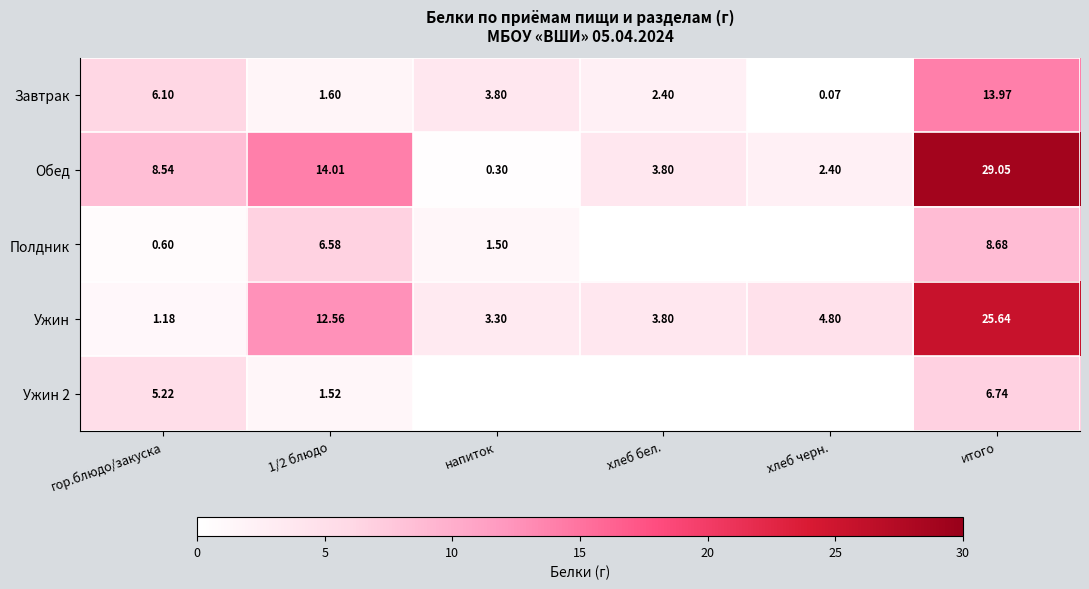

The Обед series shows 14.0 at 1/2 блюдо. True or false?

True